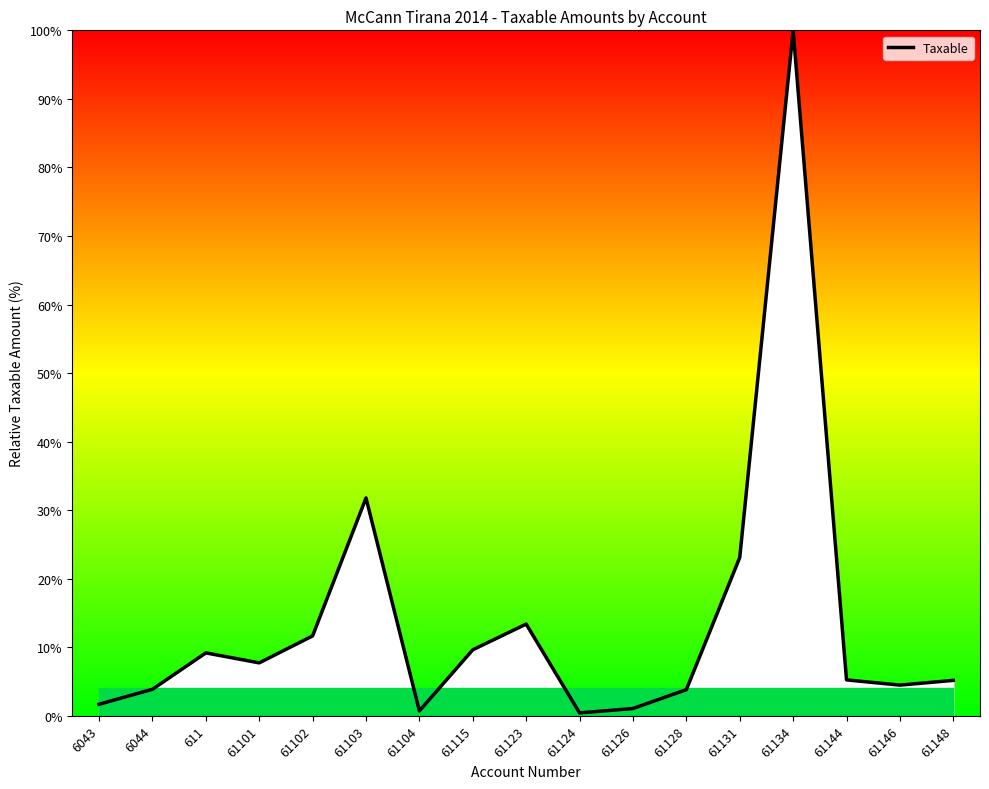

Where is the data nearest to the value 50?

61103